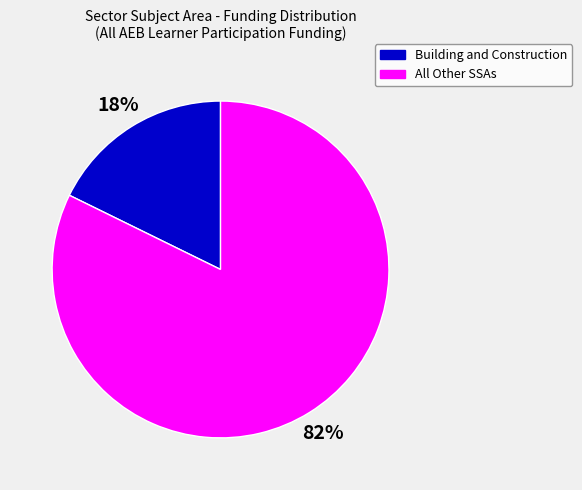

To the nearest percent, what is the average slice percentage?

50%